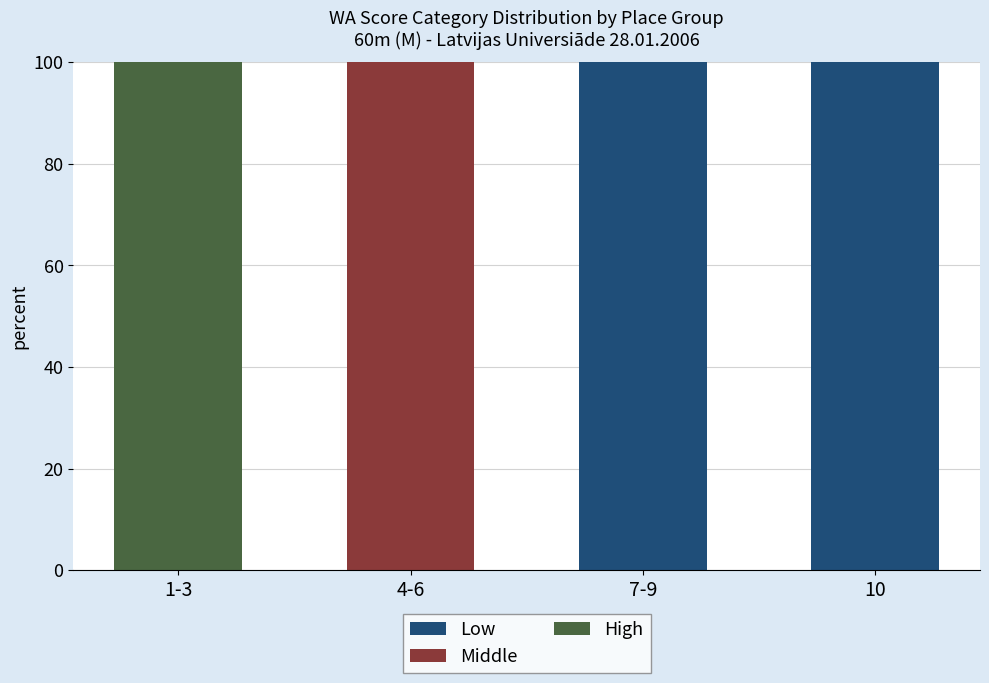

What is the total value across all series at 10?

100